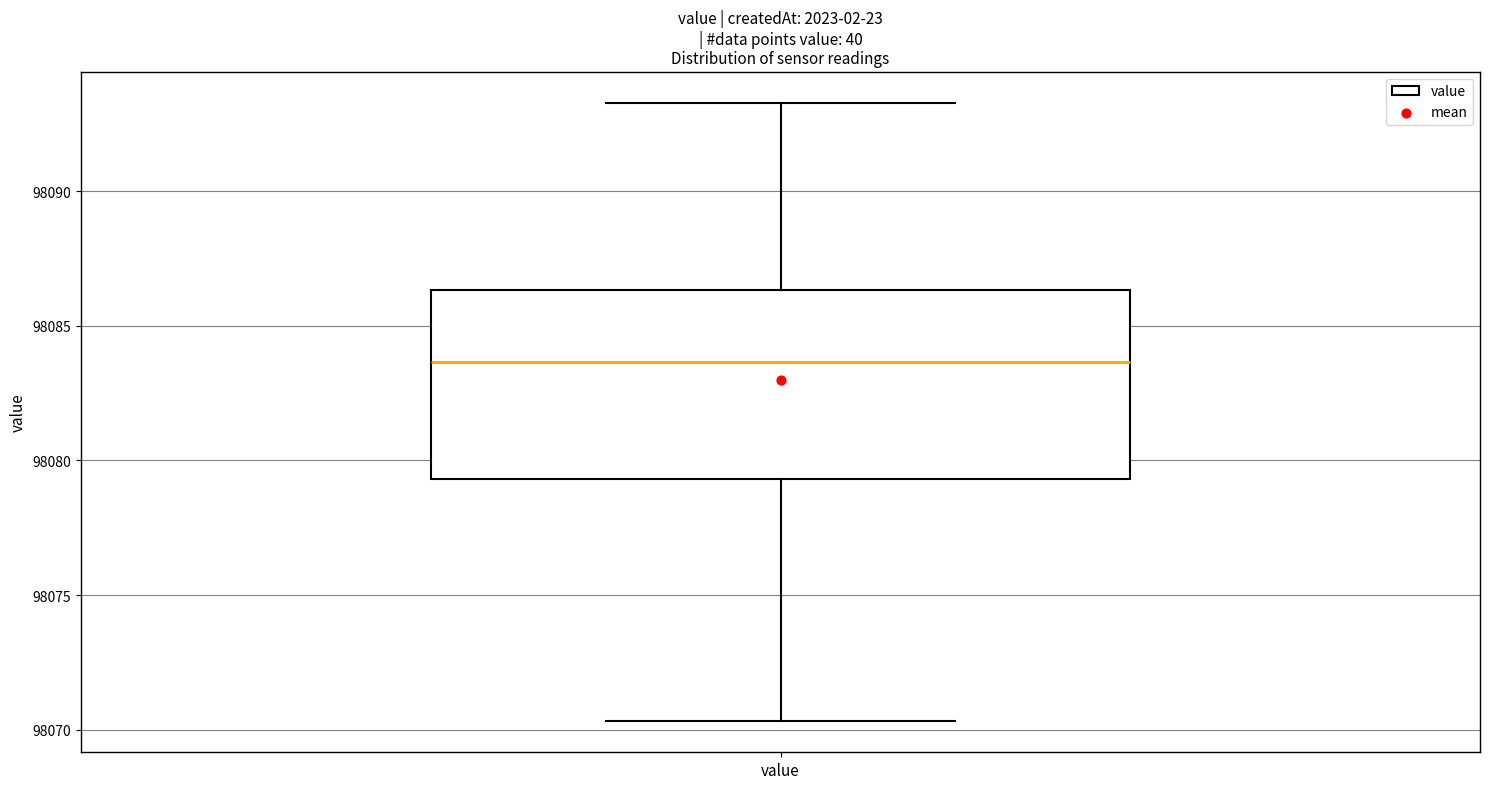

Read this box plot against the y-axis: the position of the median line, the range covered by the box, and the ends of both whiskers. The values are not printed on the chart, so give them approximately, as read against the axis.

median 98083.5, box 98079.5 to 98086.5, whiskers 98070.5 to 98093.5